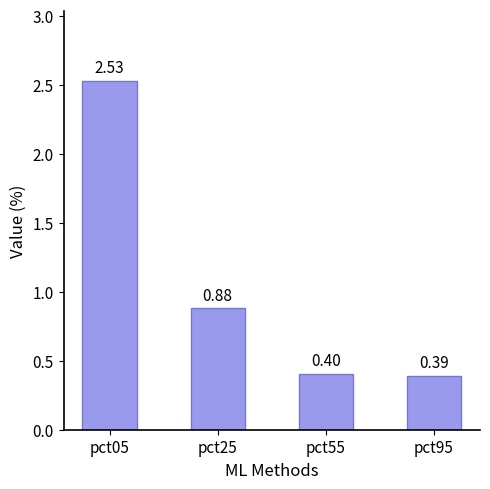

What is the difference between the maximum and minimum values?

2.1